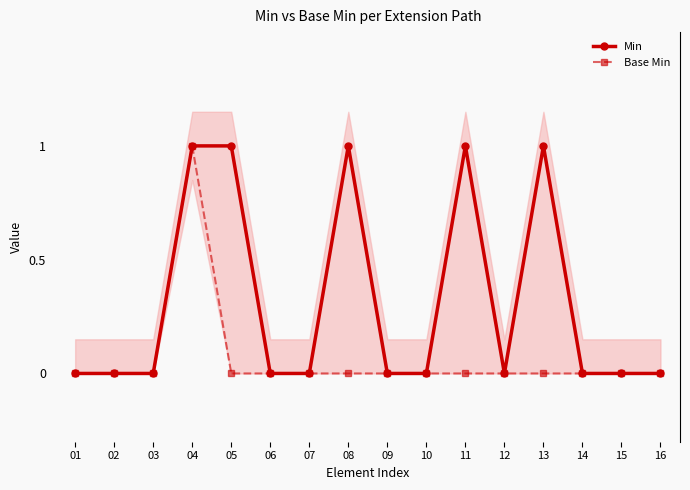

Which category has the highest value in the Base Min series?

04